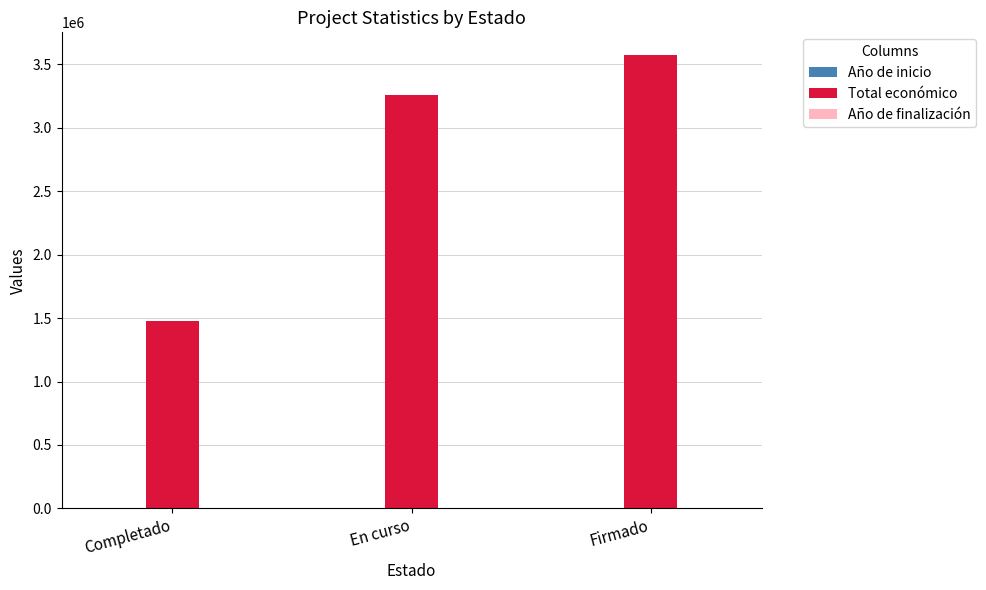

What is the highest value of the Total económico series?

3573011.0